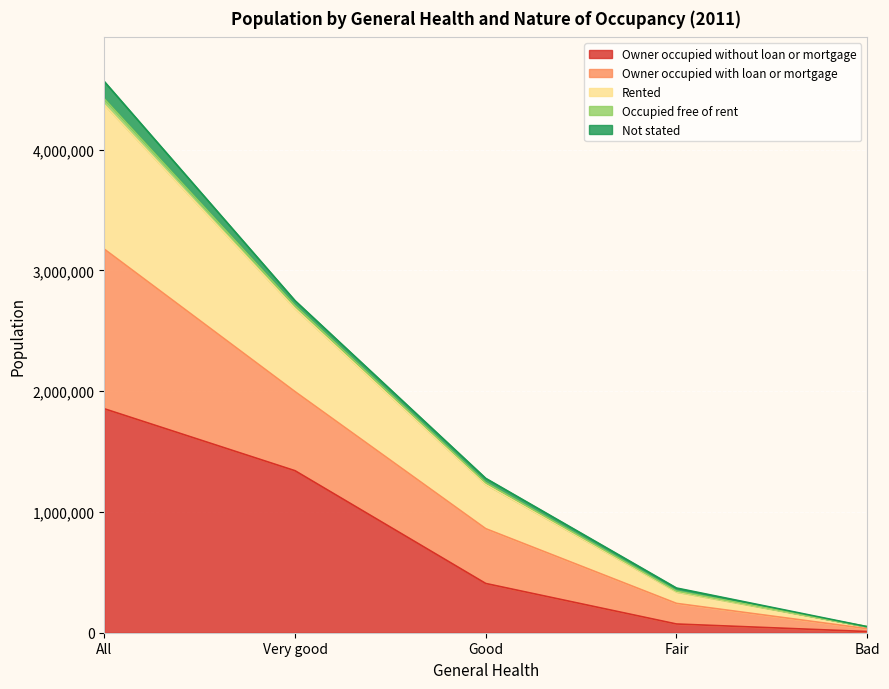

What is the average value of the Owner occupied without loan or mortgage series?

737031